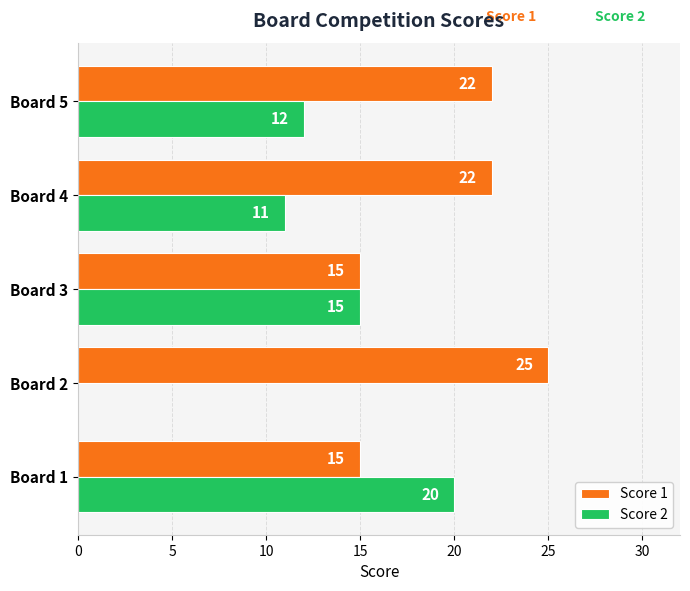

What are all the series names shown in the legend?

Score 1, Score 2